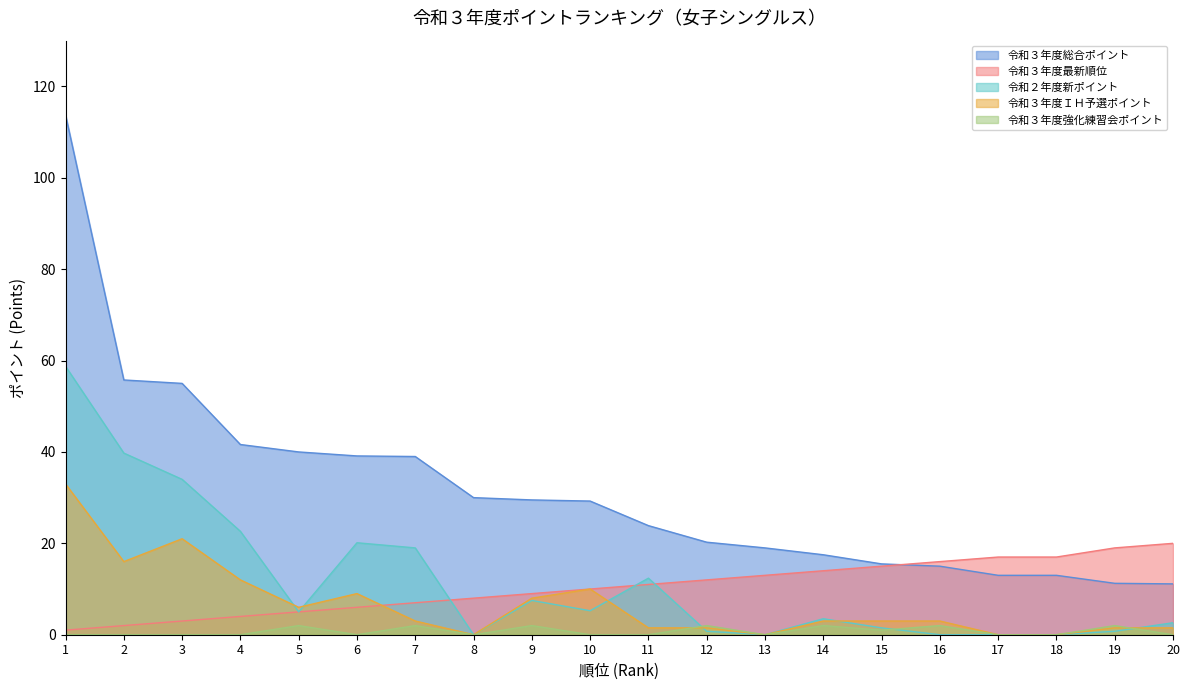

Where is 令和２年度新ポイント nearest to the value 29?

3